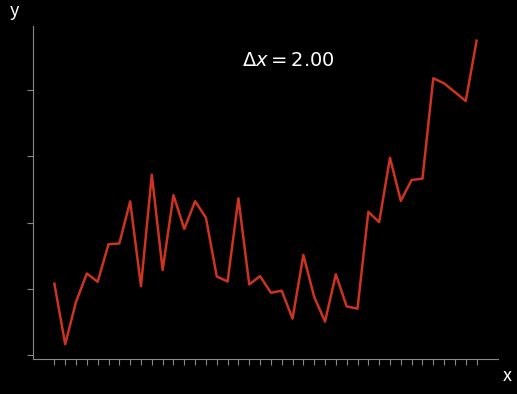

Rank the categories by value from lowest to highest.

1, 25, 22, 28, 27, 2, 24, 20, 21, 8, 18, 0, 4, 16, 15, 19, 26, 3, 10, 23, 5, 6, 12, 30, 14, 29, 7, 13, 32, 17, 11, 33, 34, 9, 31, 38, 37, 36, 35, 39